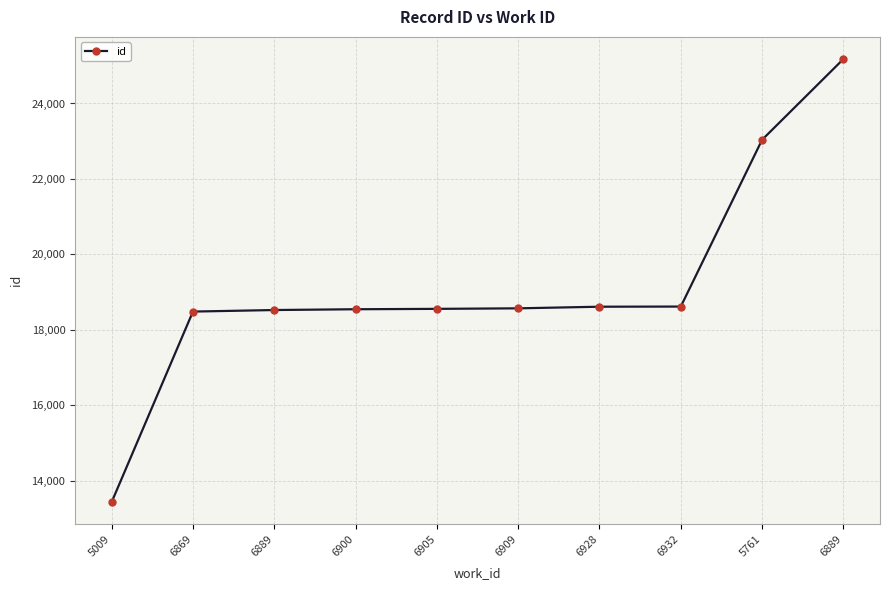

The value at 6869 is 18484. True or false?

True